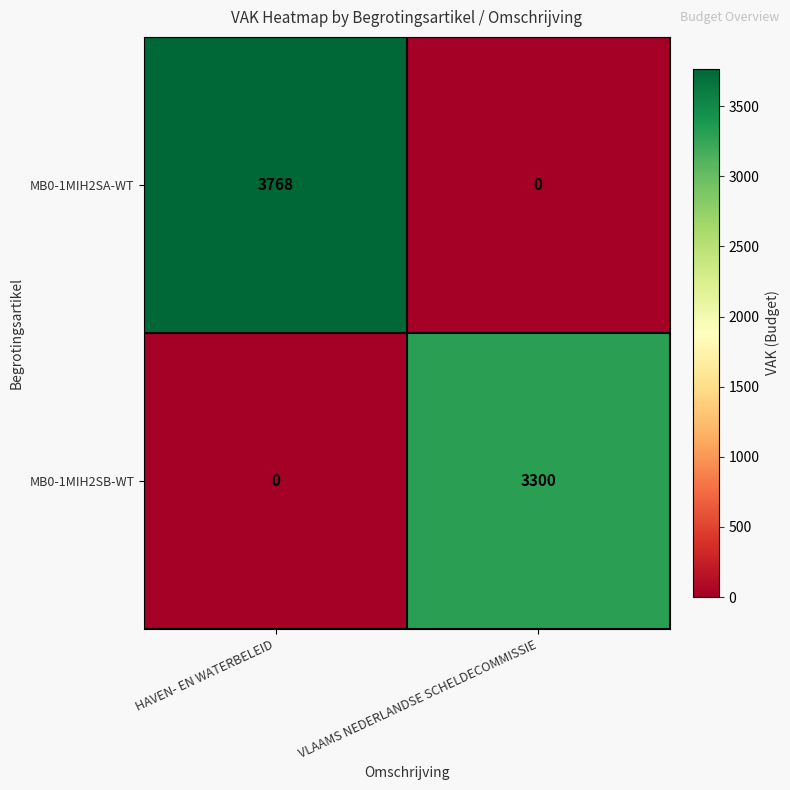

The value of MB0-1MIH2SB-WT at HAVEN- EN WATERBELEID is 0. True or false?

True